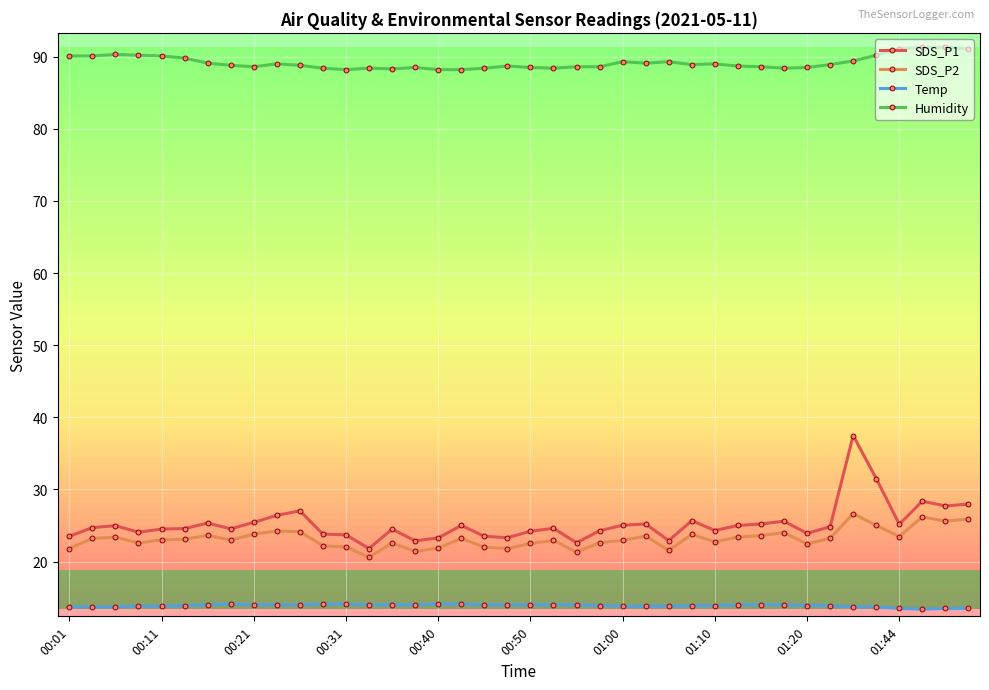

At how many categories does at least one series exceed 18?

40